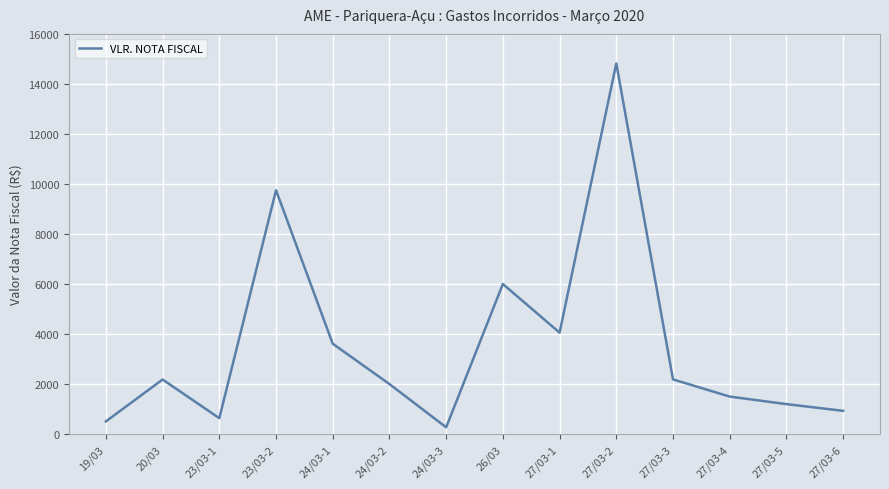

Is it true that the value at 27/03-4 is 415.6?

False